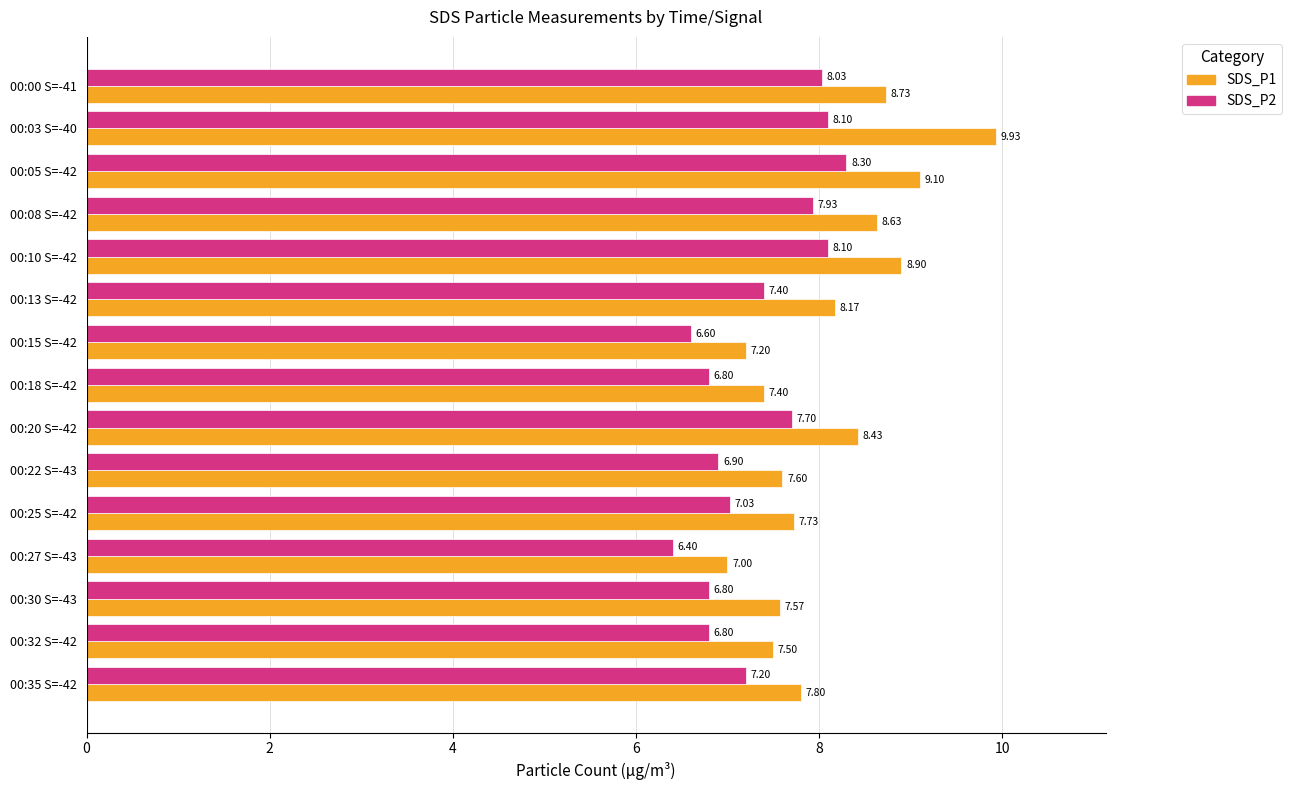

Where is SDS_P1 nearest to the value 8?

00:13 S=-42